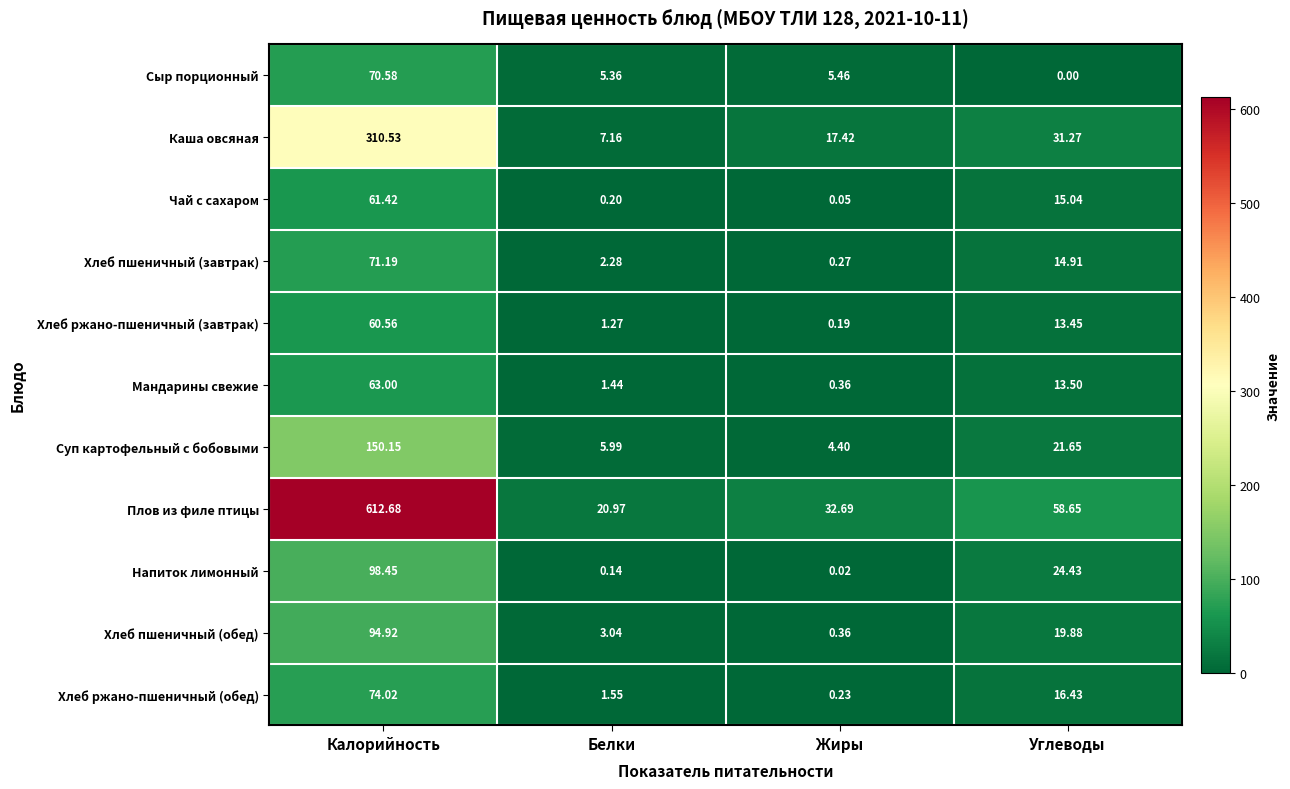

At how many categories does at least one series exceed 593?

1